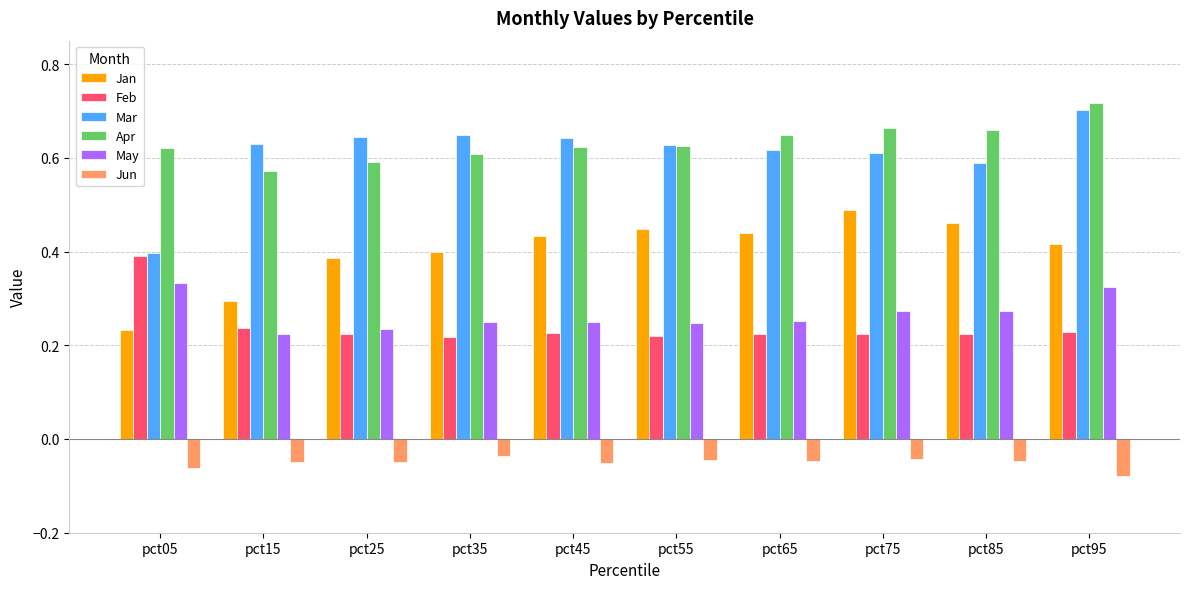

What is the sum of all Mar values?

6.1